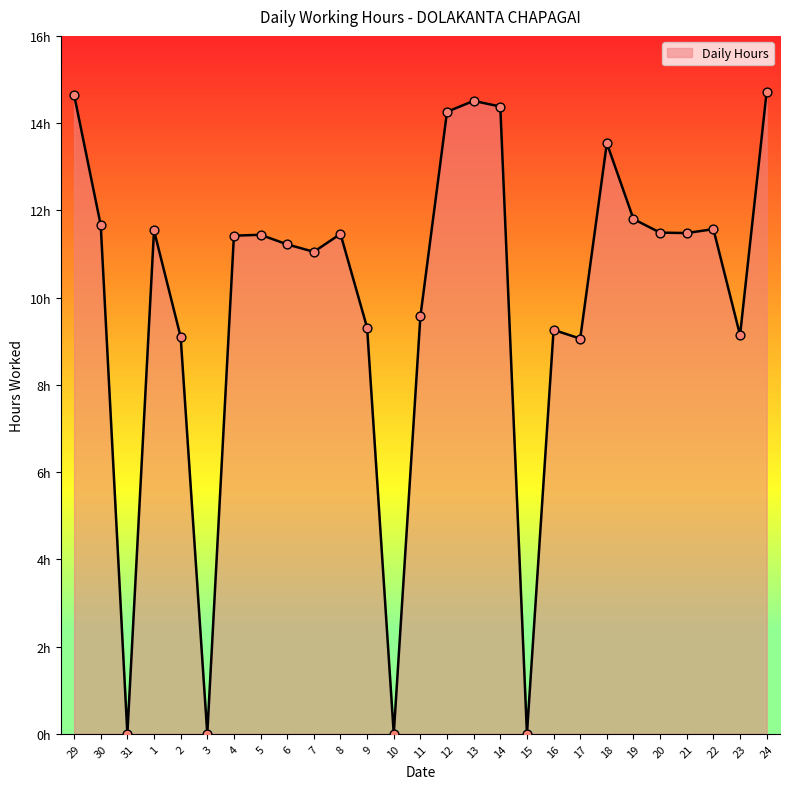

What is the change in value from 30 to 18?

+1.9